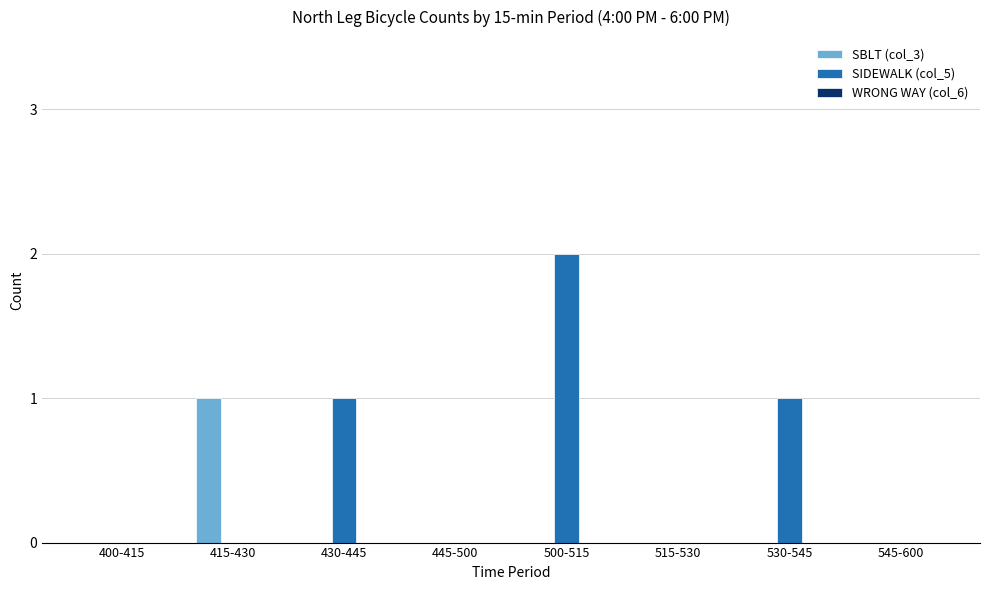

Which series changed the most between 500-515 and 545-600?

SIDEWALK (col_5)